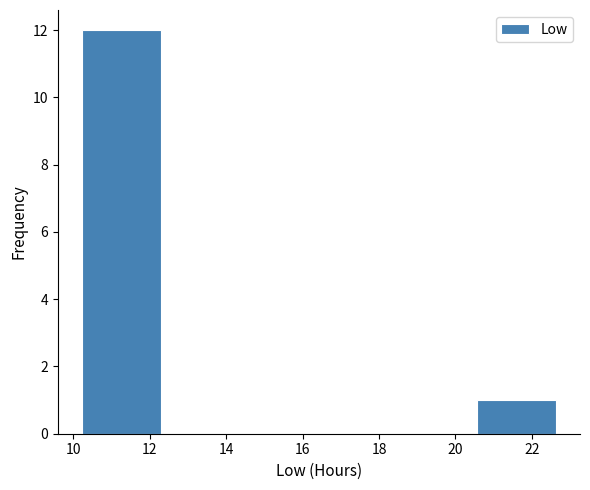

Reading left to right, list every bar in this chart as the range it spans on the x-axis followed by its height. Neither the bar edges nor the heights are printed on the chart, so give them approximately, as read against the axes.

10.2 to 12.2: 12
12.2 to 14.4: 0
14.4 to 16.4: 0
16.4 to 18.4: 0
18.4 to 20.6: 0
20.6 to 22.6: 1